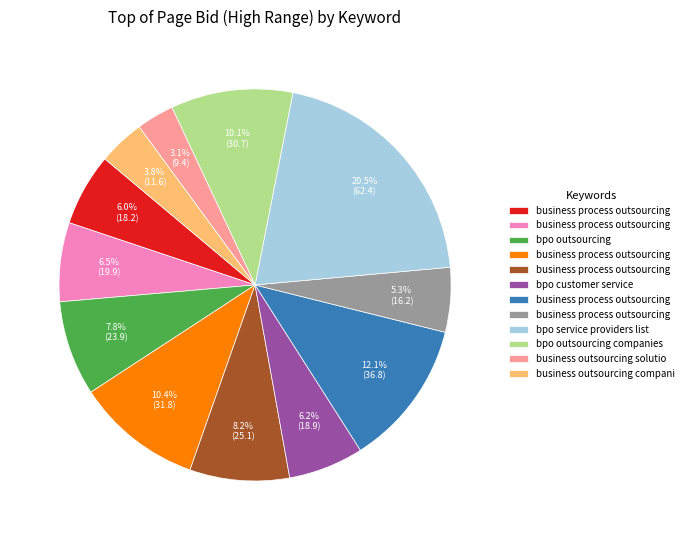

Does any single category account for the majority?

No